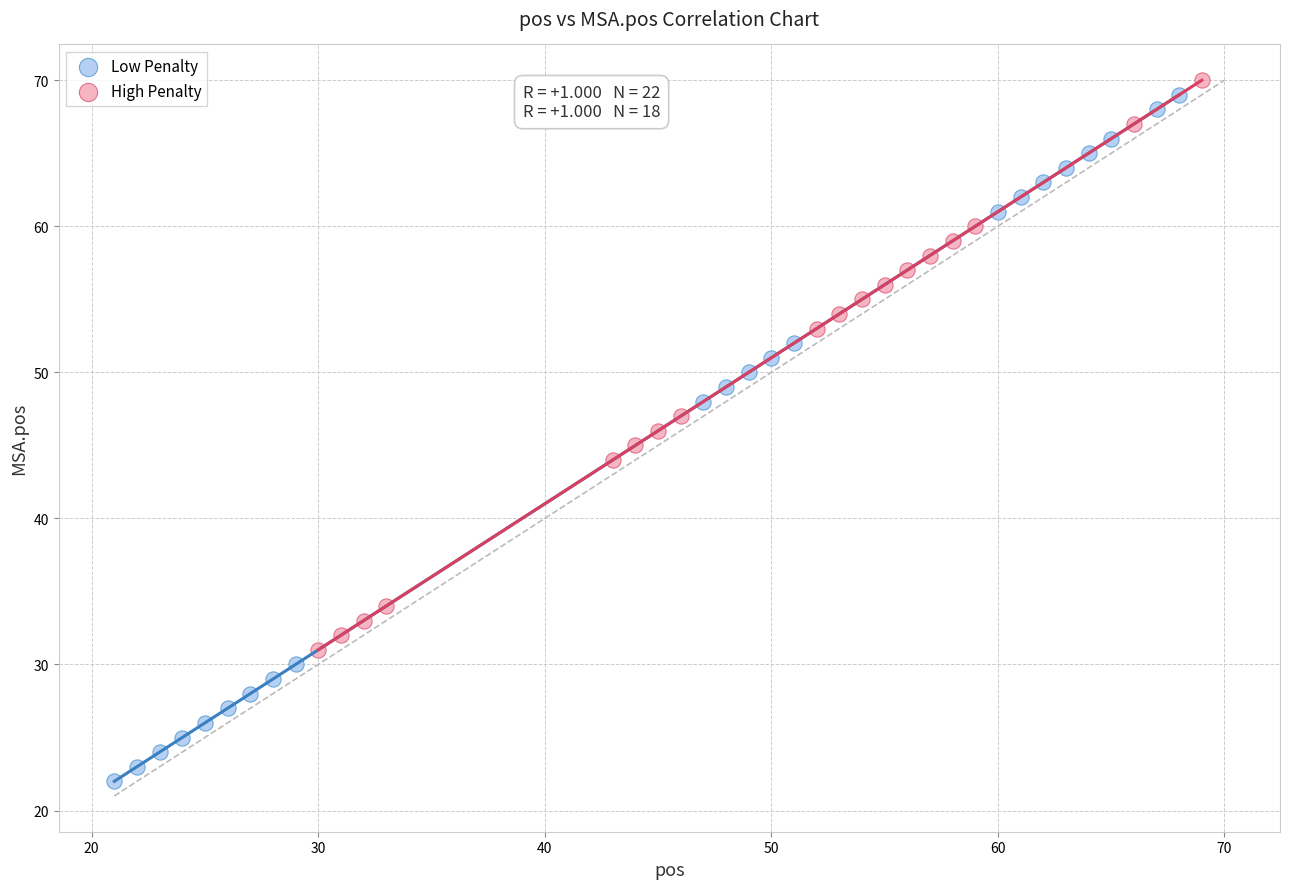

Which series reaches the minimum Y coordinate?

Low Penalty